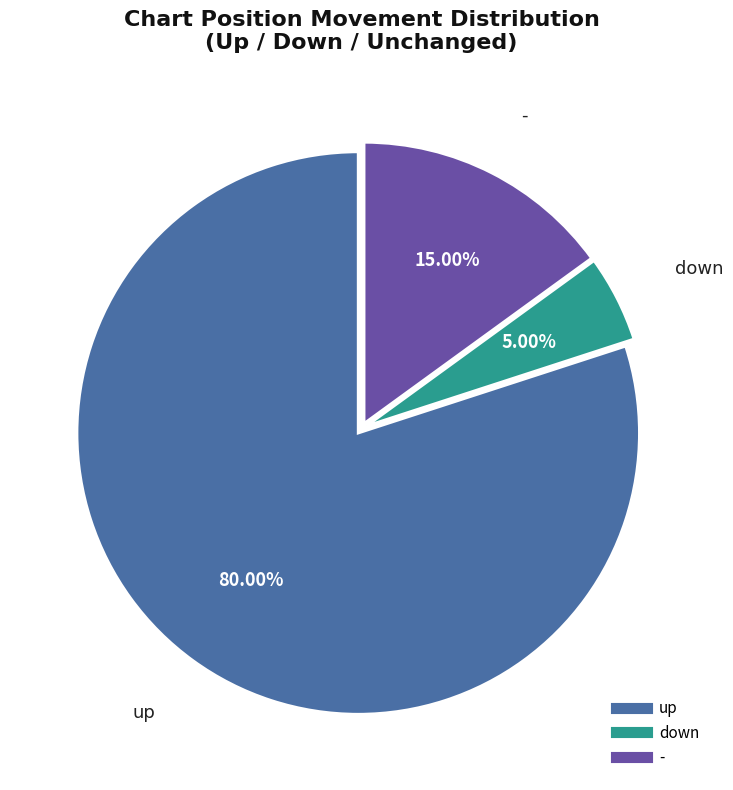

What is the smallest slice in the pie chart?

down